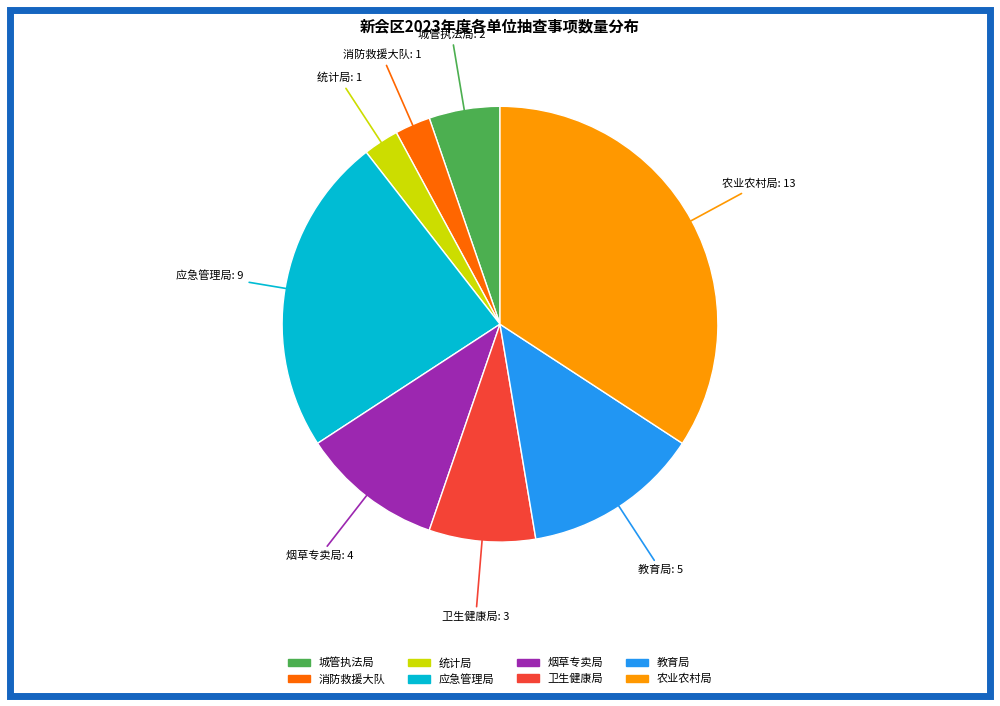

Count the number of slices in the pie.

8